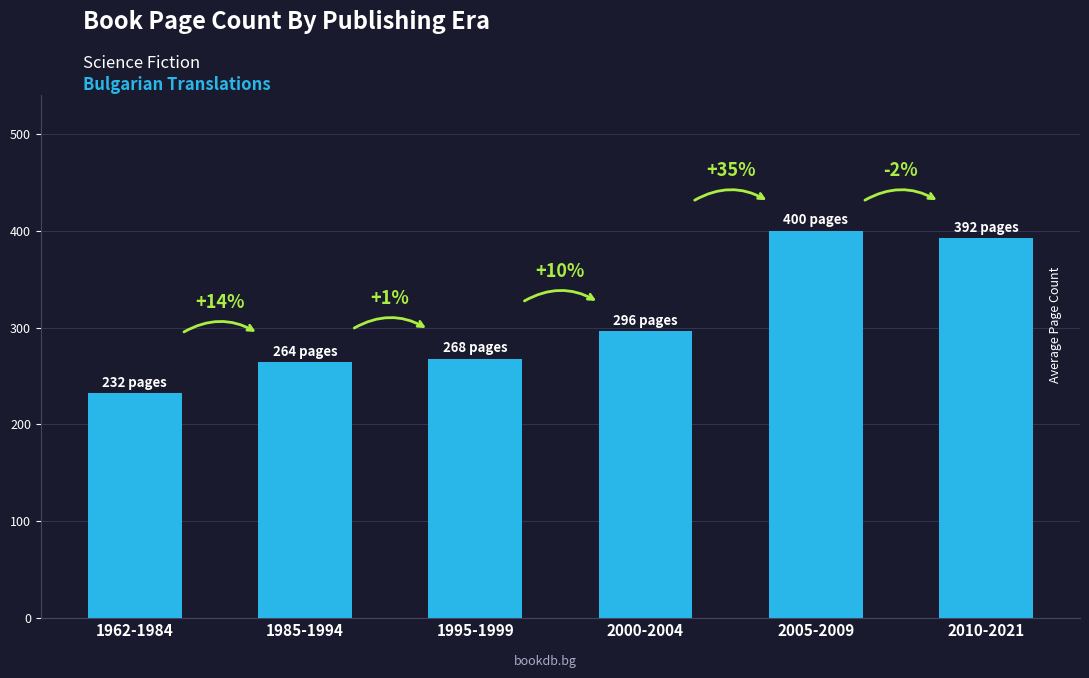

What is the difference between the values at 2005-2009 and 2010-2021?

8